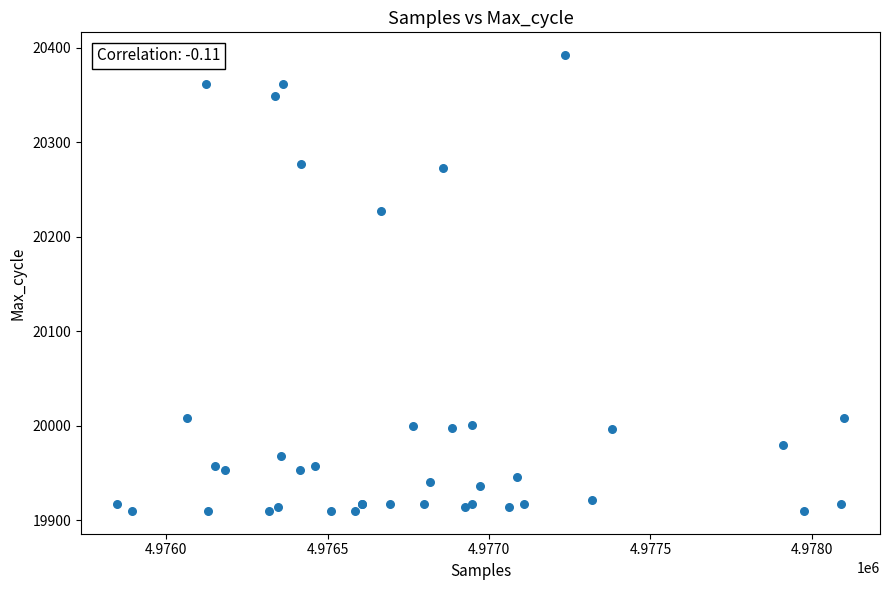

What Y value in the scatter plot is closest to 20151?

20227